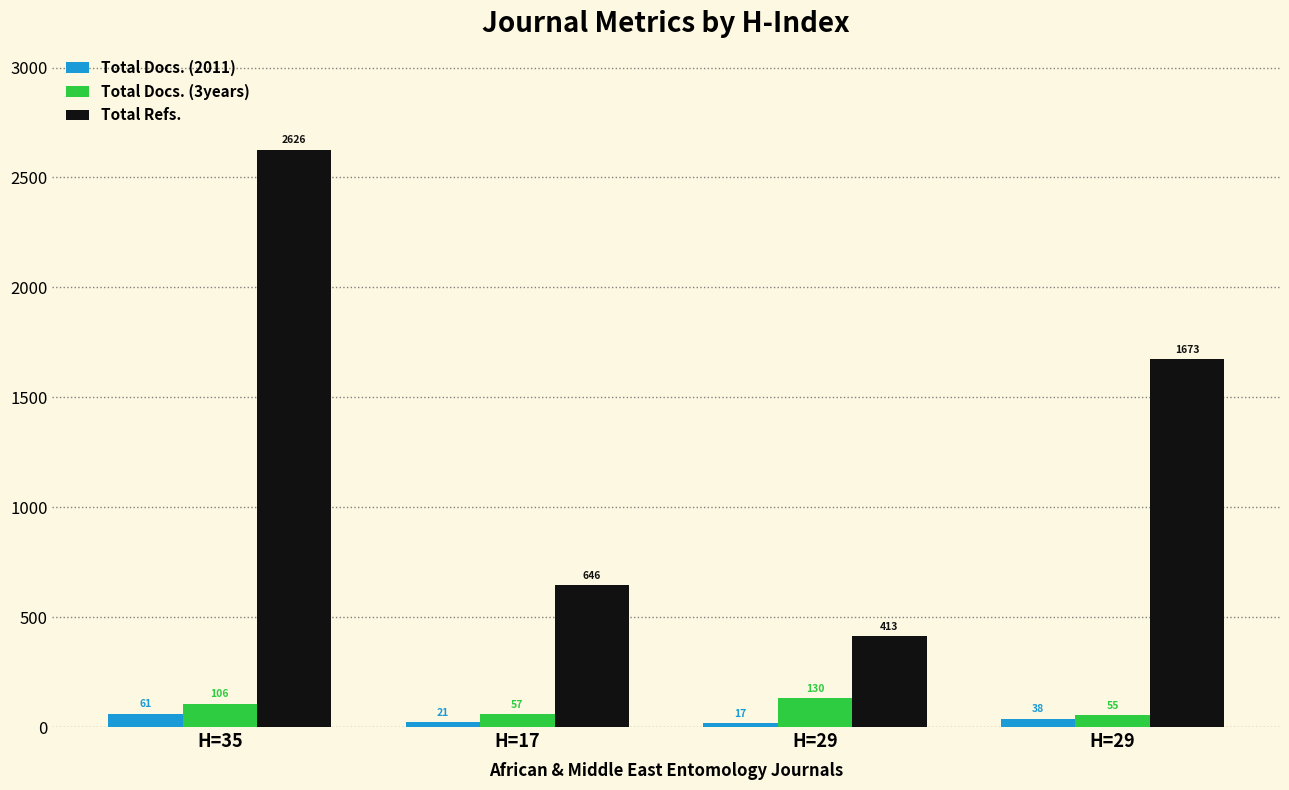

How many series are shown in this chart?

3